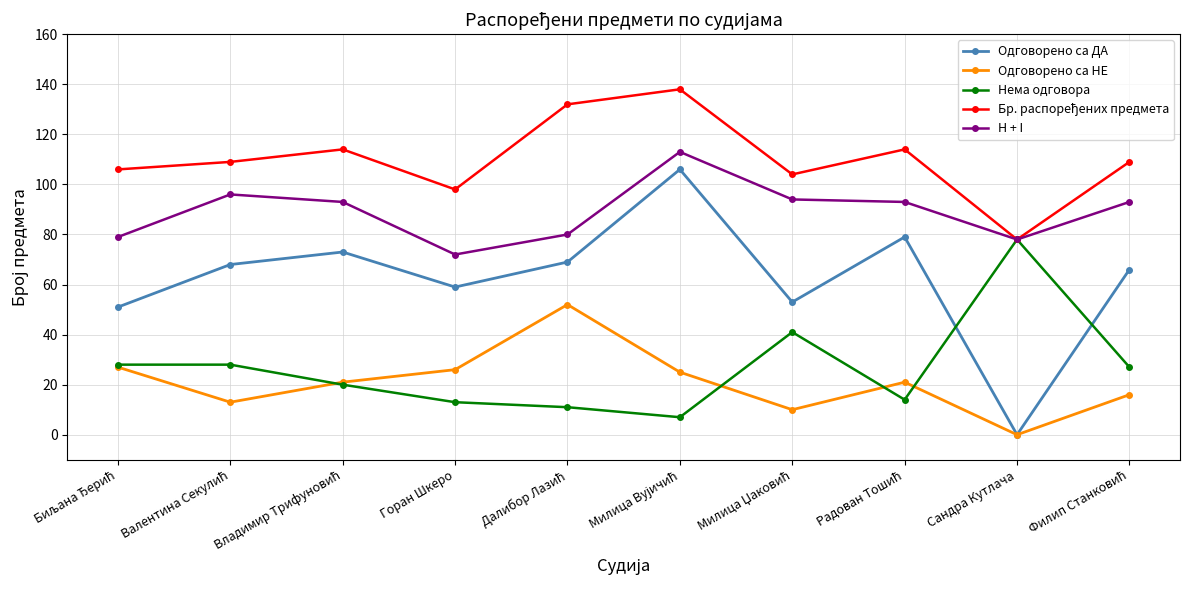

What is the total value across all series at Горан Шкеро?

268